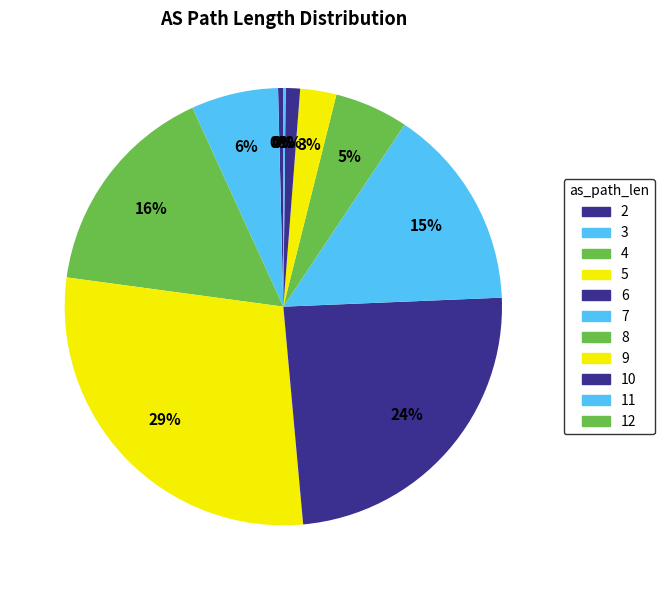

How many slices are in this pie chart?

11